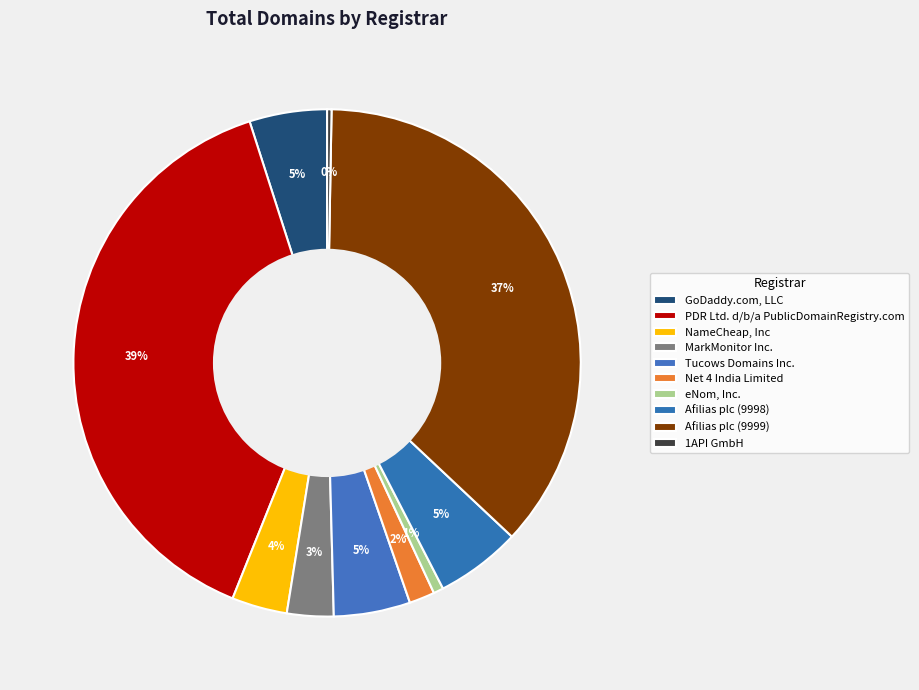

How many slices are in this pie chart?

10